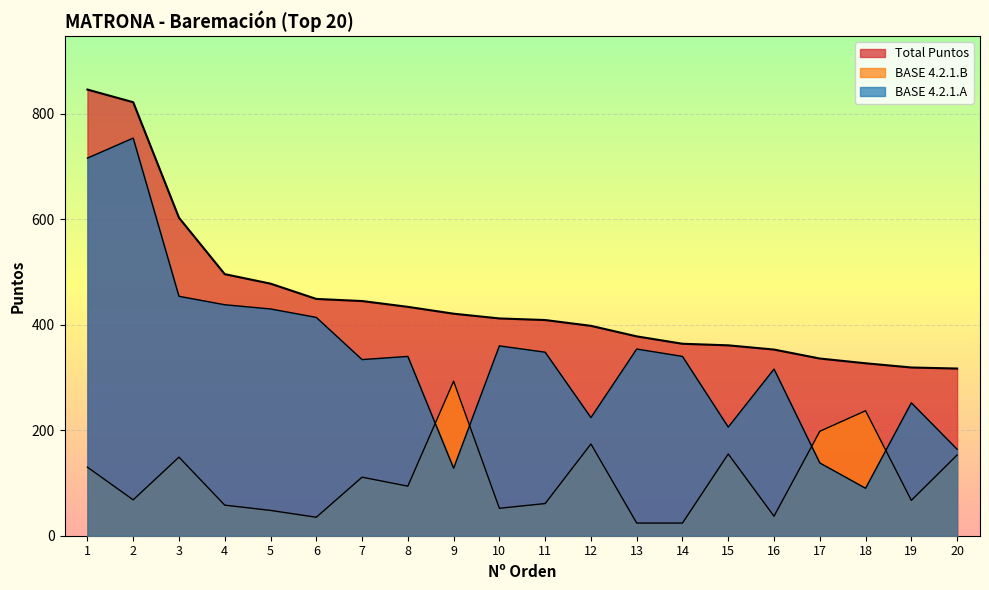

Where does the BASE 4.2.1.B series first go above 94?

1